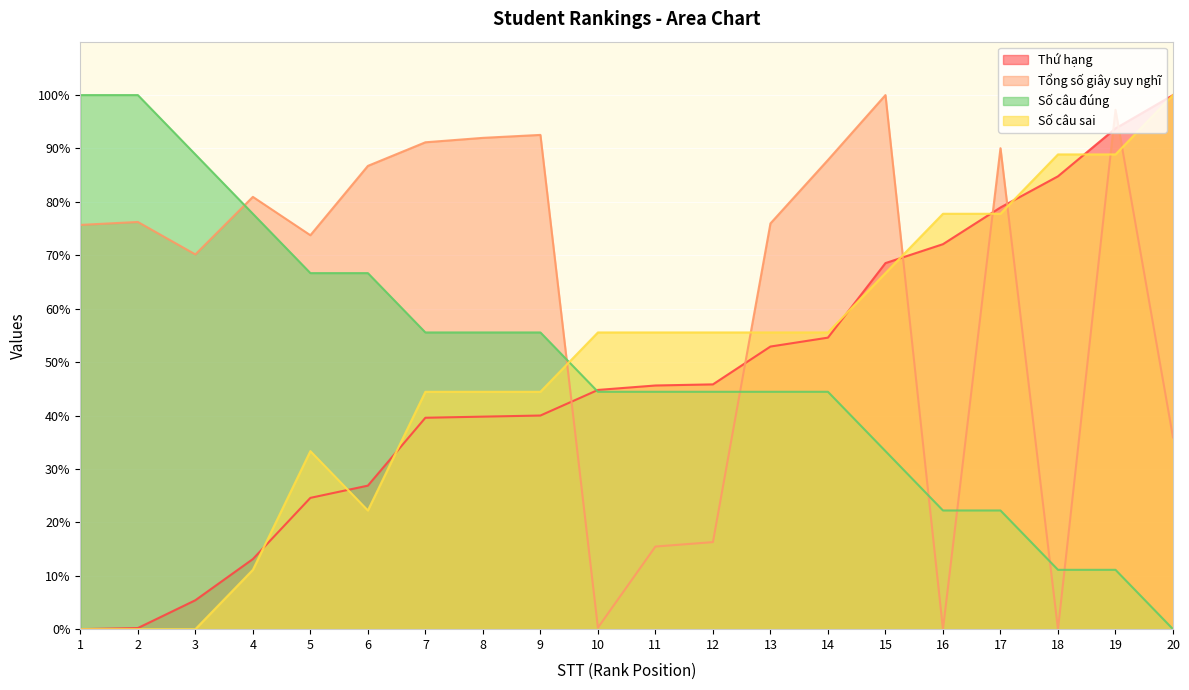

Does the chart display data point markers on the line(s)?

No